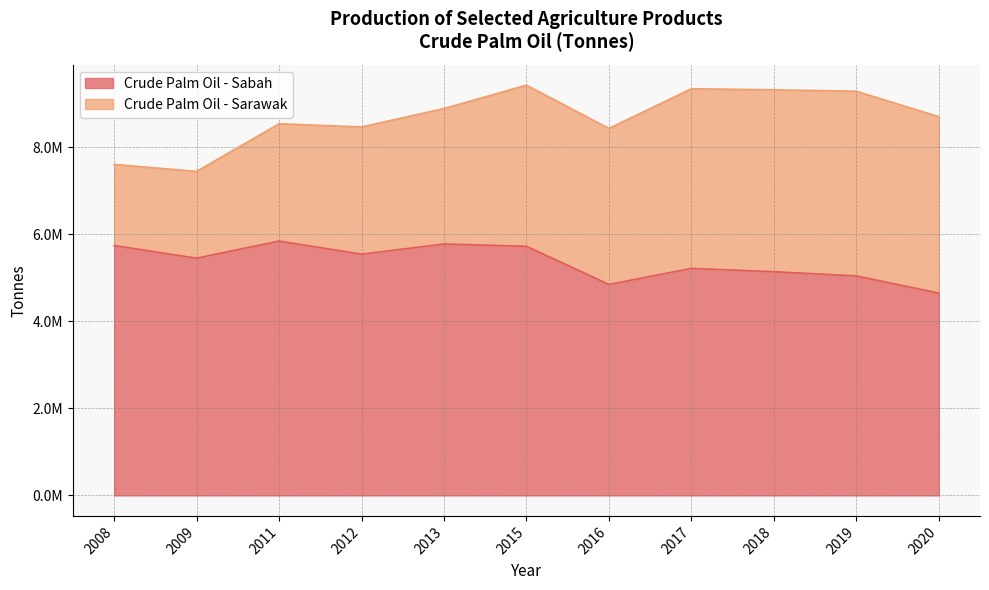

What are all the series names shown in the legend?

Crude Palm Oil - Sabah, Crude Palm Oil - Sarawak